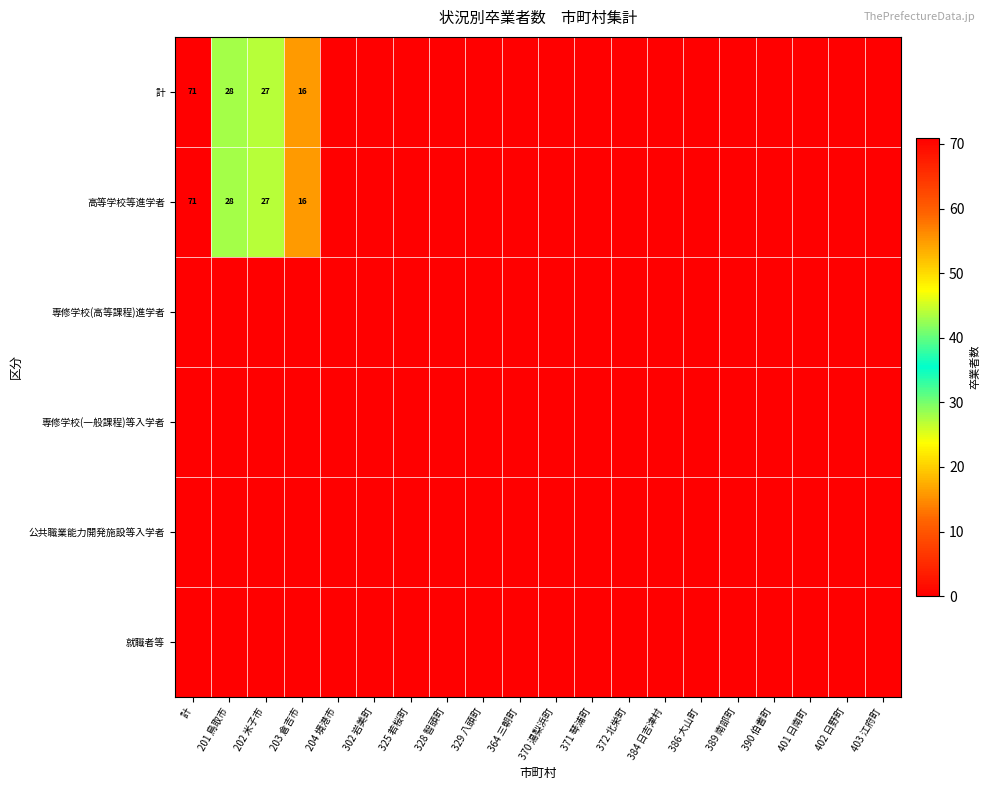

Where is 専修学校(一般課程)等入学者 nearest to the value 0?

計